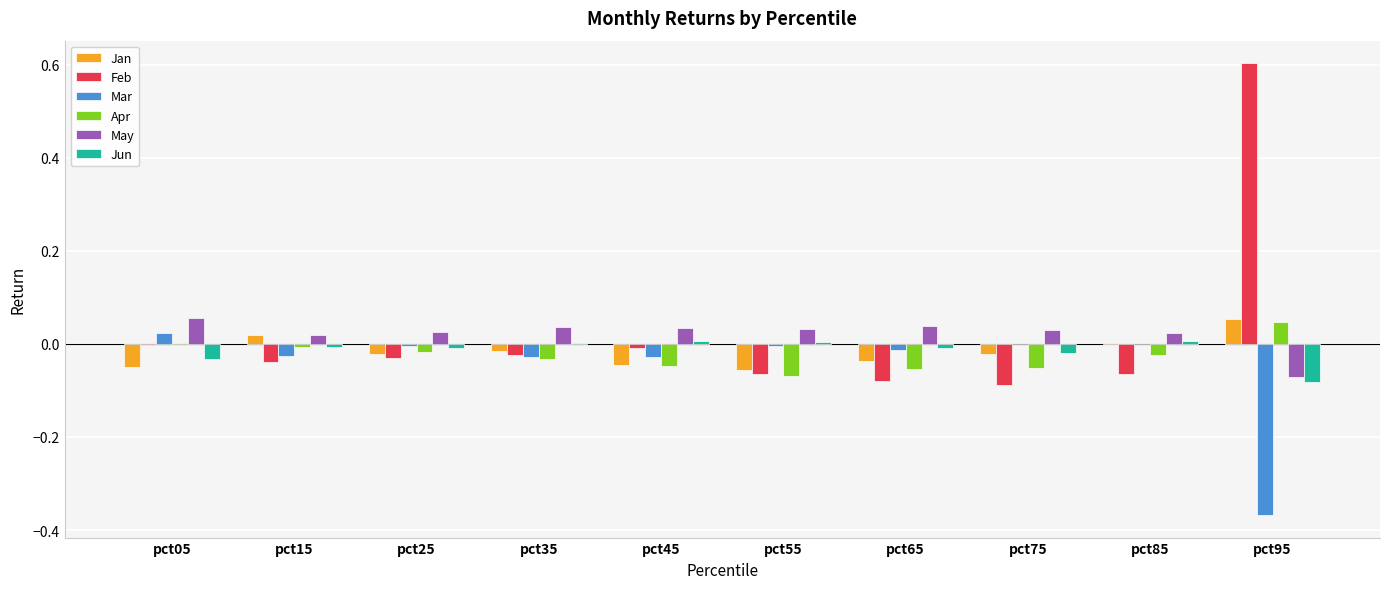

What is the maximum value shown in the chart?

0.6